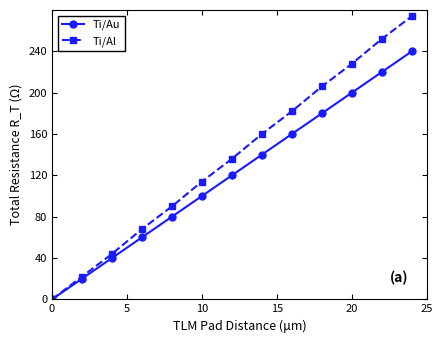

Does the chart have visible grid lines?

No